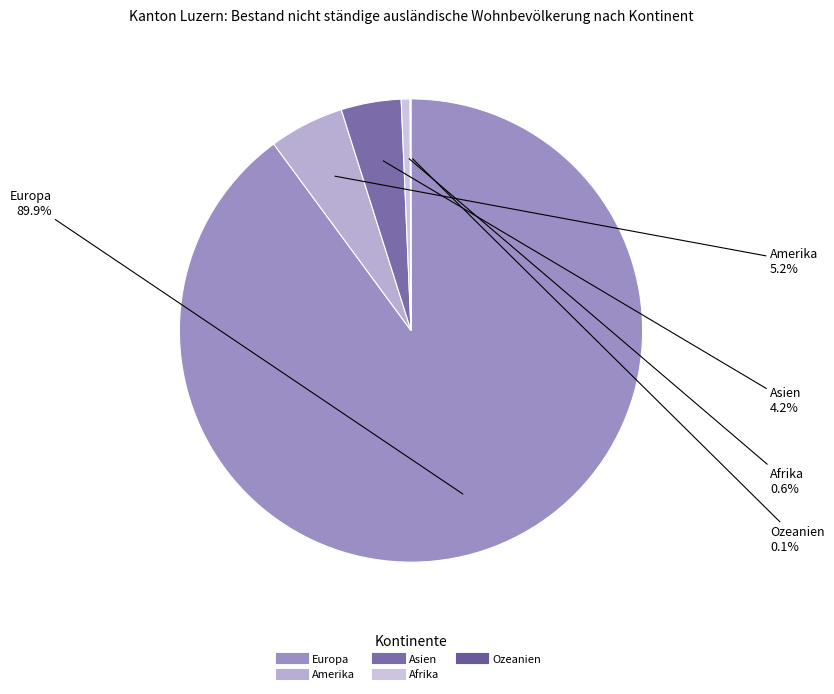

Which slice is the largest?

Europa